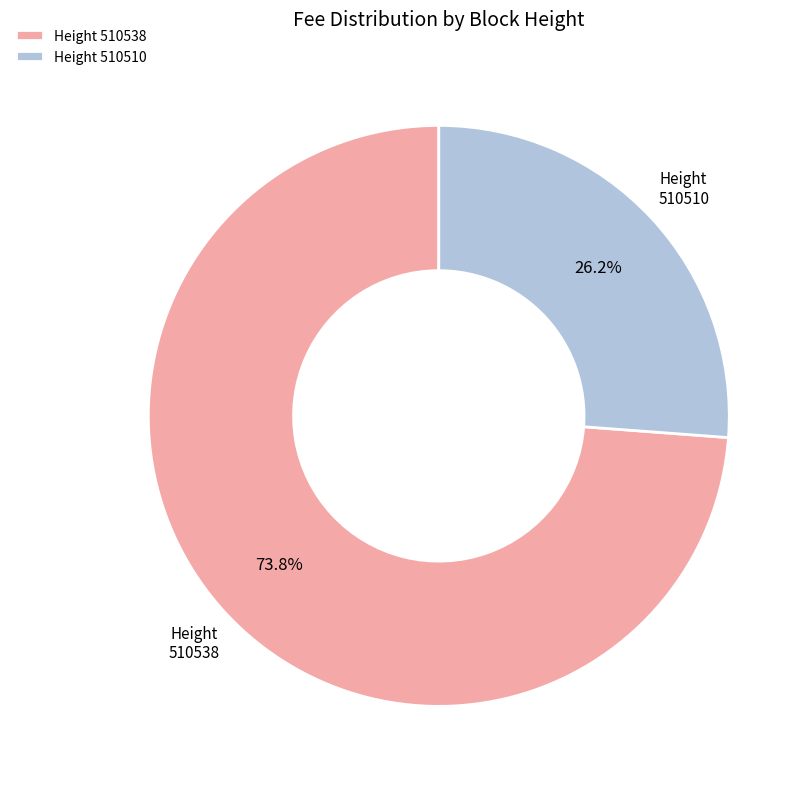

Is 510538 the majority of the pie?

Yes